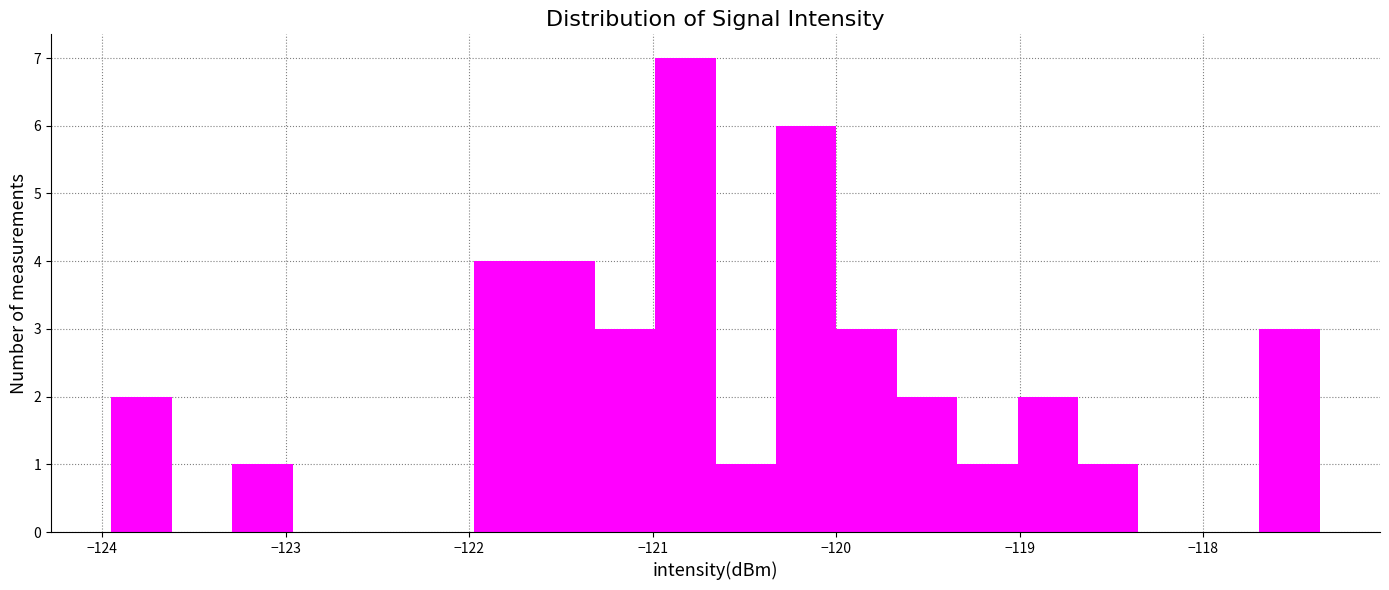

Read against the x-axis, roughly where is the centre of the tallest bar?

-120.8